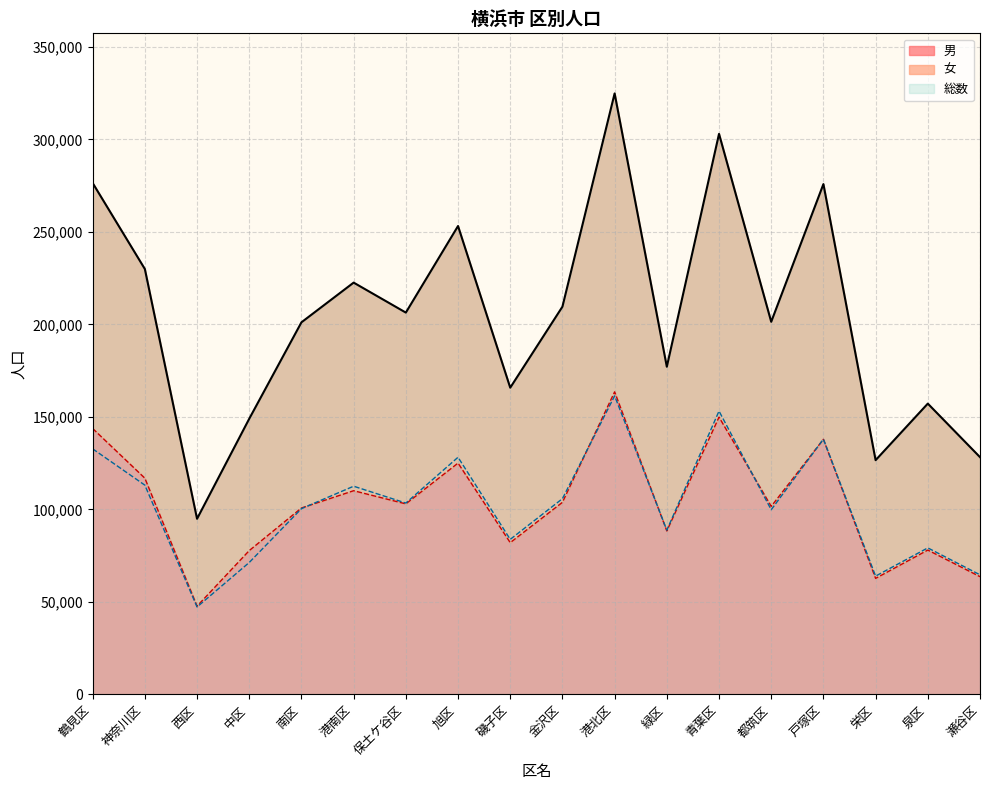

Reading left to right, transcribe all the data shown in this chart.

総数: 276387	229904	94893	148981	201088	222552	206344	253142	165755	209542	324813	177073	302957	201374	275806	126575	157146	128205
男: 143692	116831	47679	77706	100722	110062	102951	124993	81995	103781	163500	88324	149841	101599	137861	62674	77985	63598
女: 132695	113073	47214	71275	100366	112490	103393	128149	83760	105761	161313	88749	153116	99775	137945	63901	79161	64607